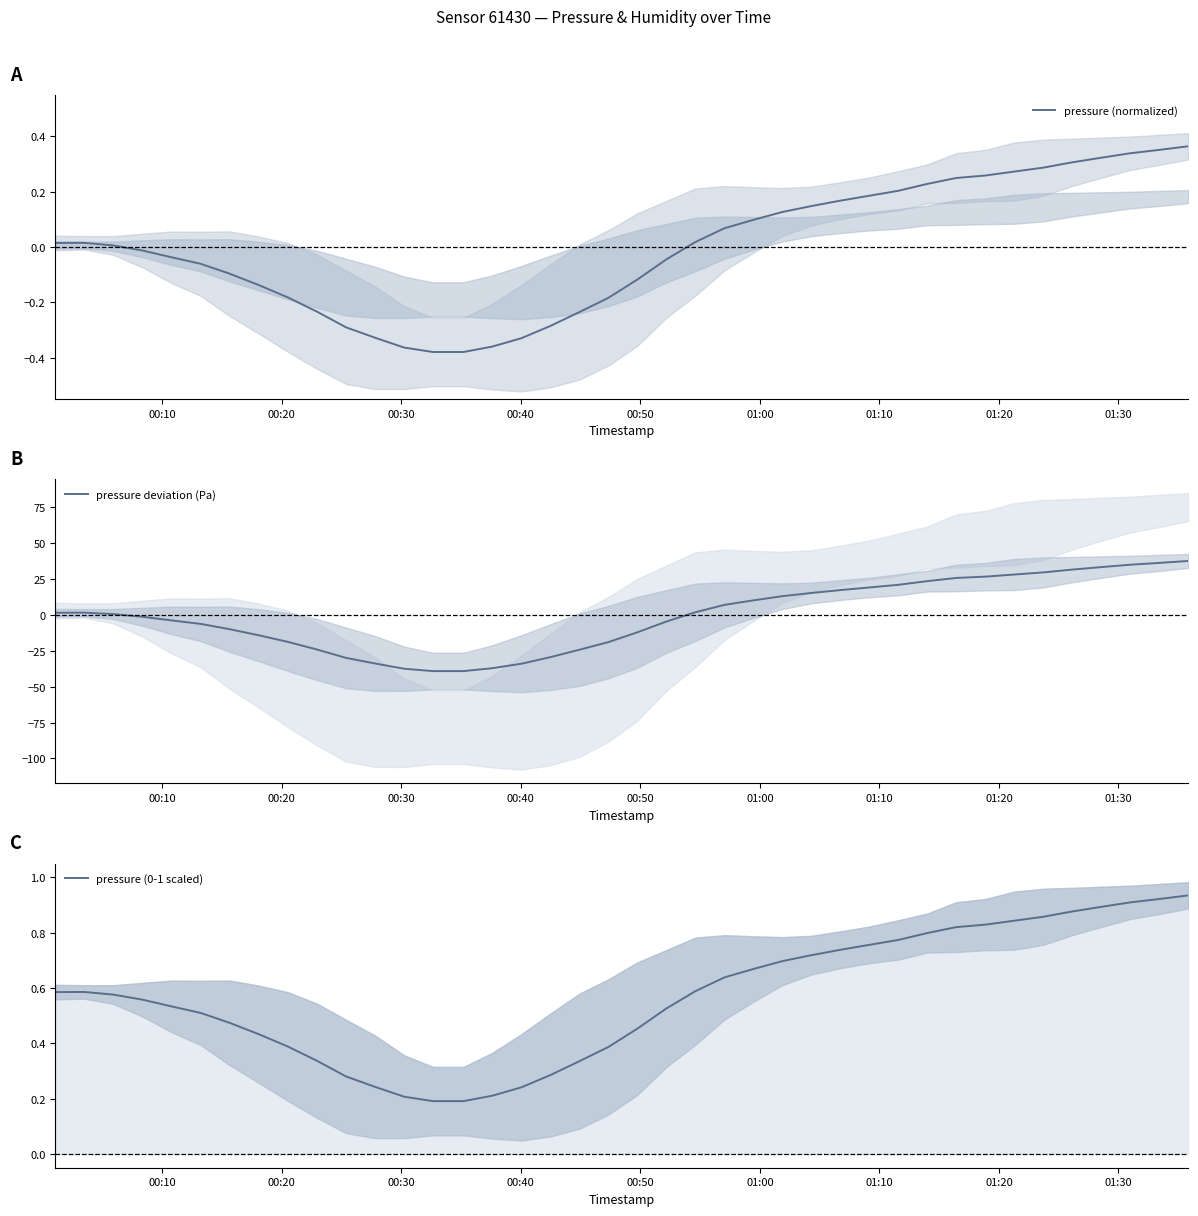

What is the maximum value for pressure (0-1 scaled)?

0.9